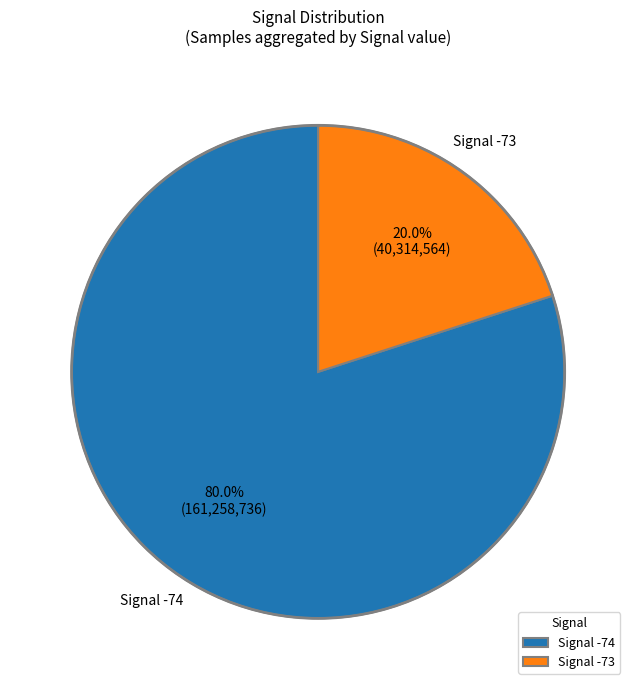

Does any single category account for the majority?

Yes